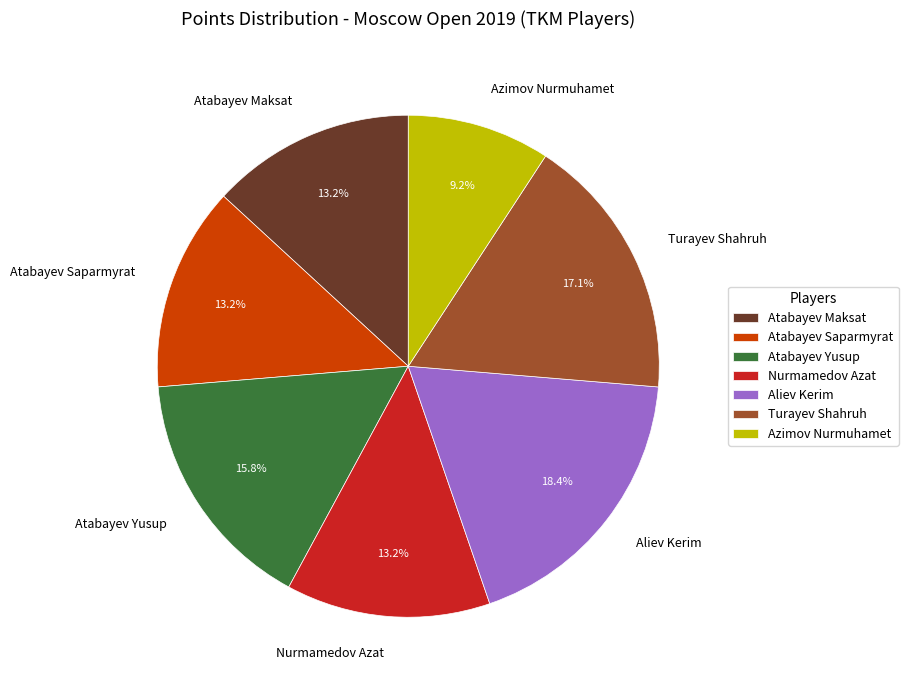

Which slice is the largest?

Aliev Kerim